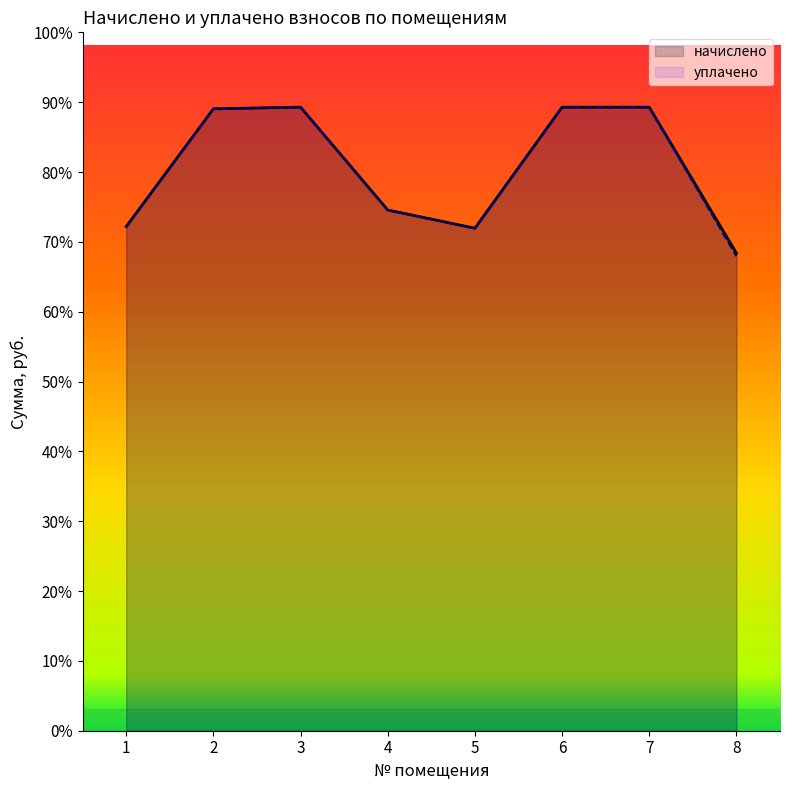

What is the difference between the second highest and minimum values in the уплачено series?

1380.5